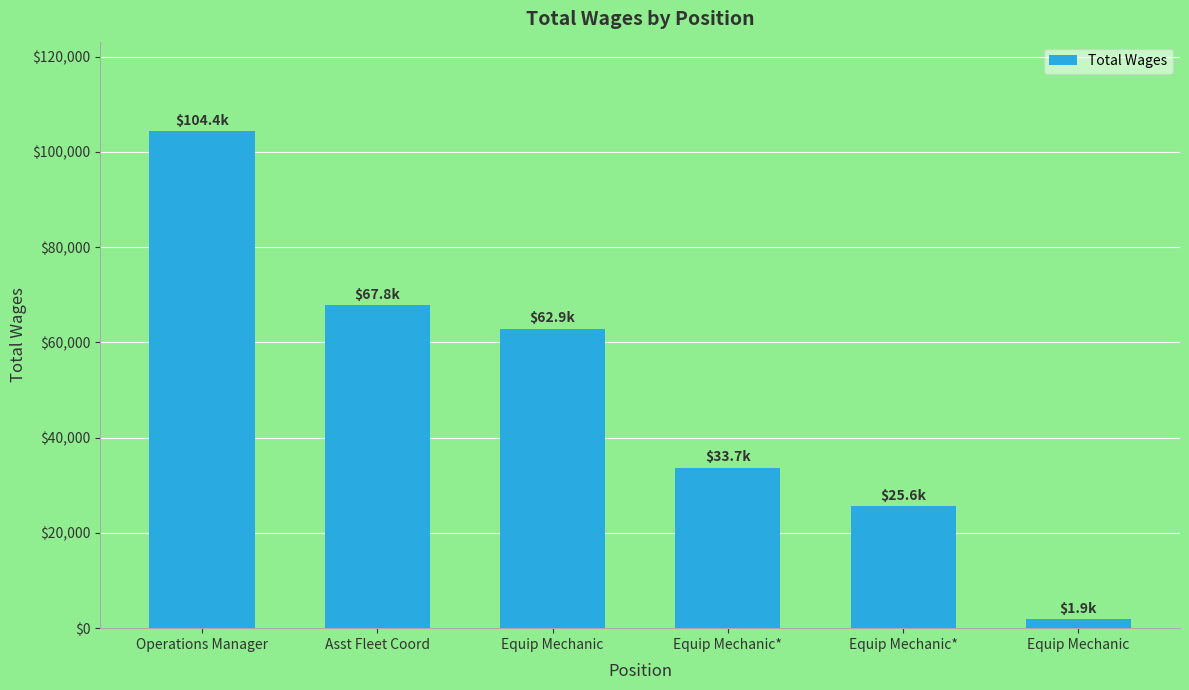

Count the number of categories in the chart.

6